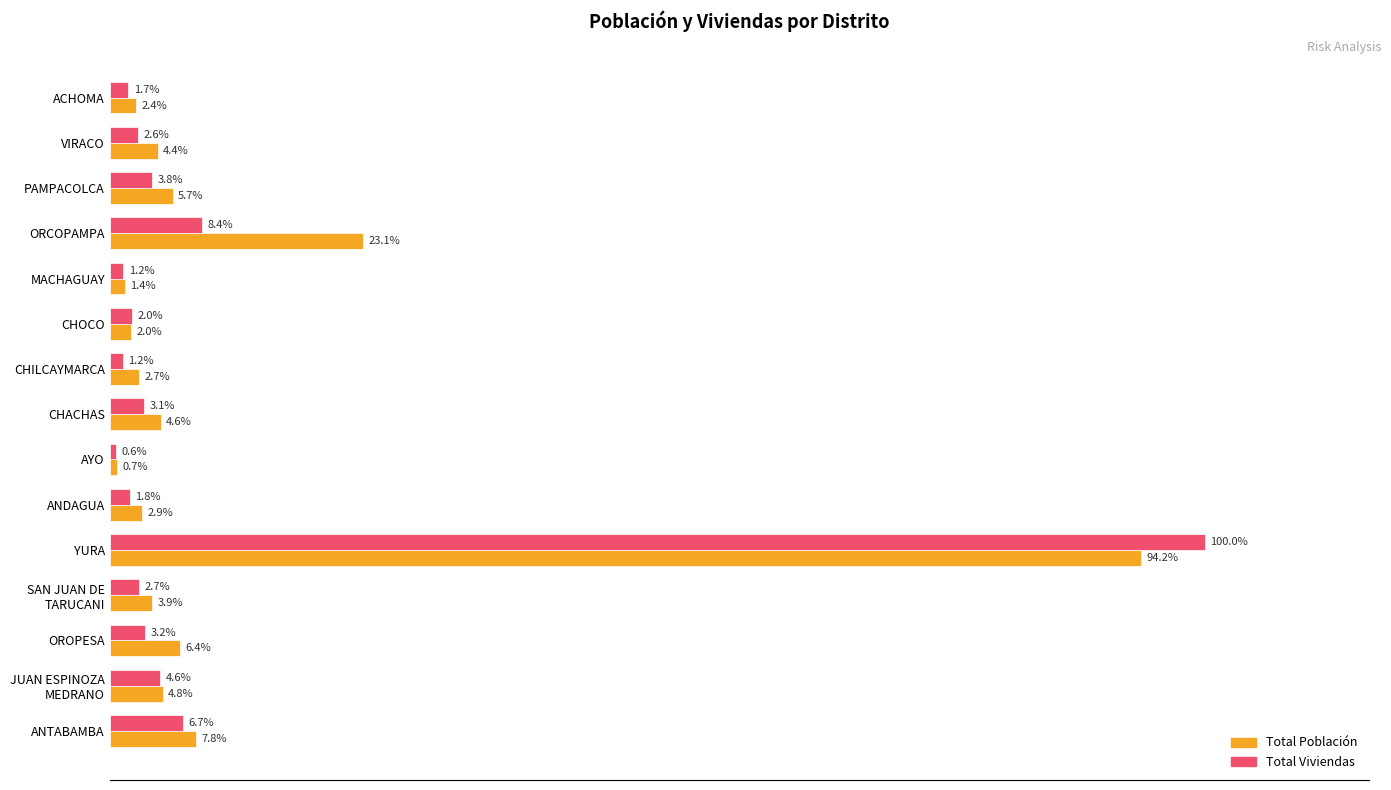

Which series has the largest range (max minus min)?

Total Viviendas